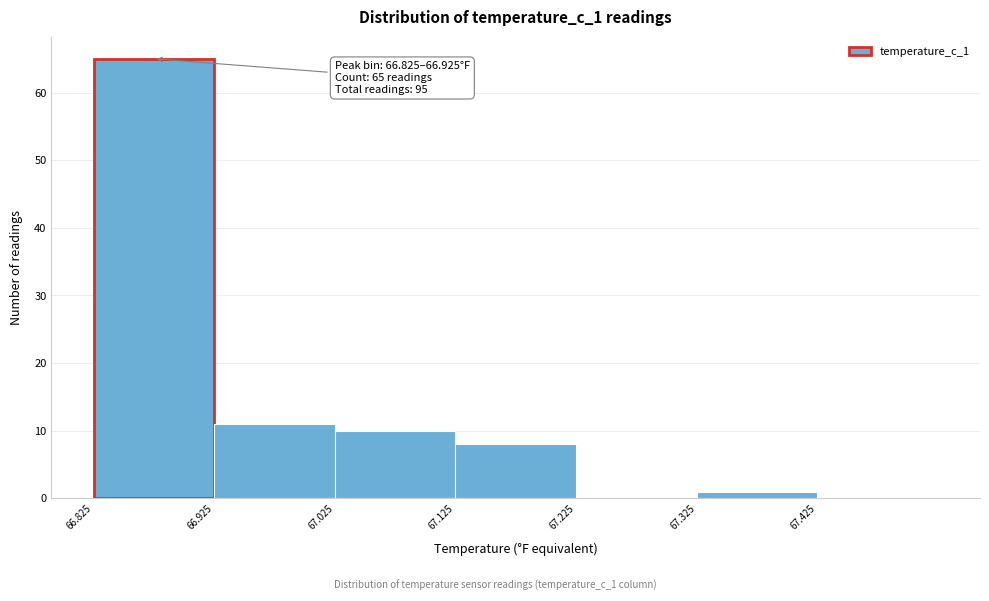

Which range on the x-axis has the tallest bar?

66.825 to 66.925